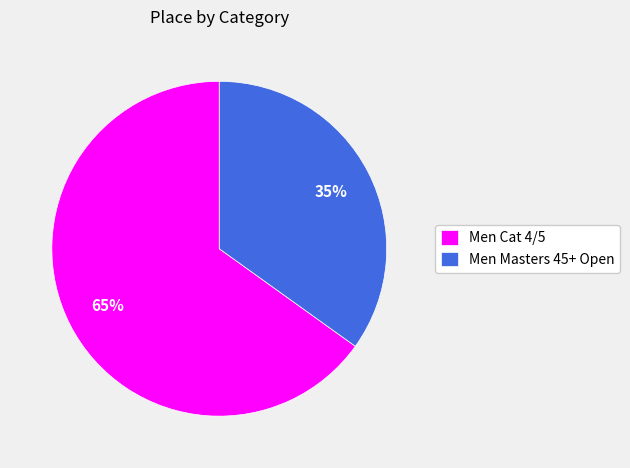

To the nearest percent, what is the difference between the largest and smallest slice percentages?

30%